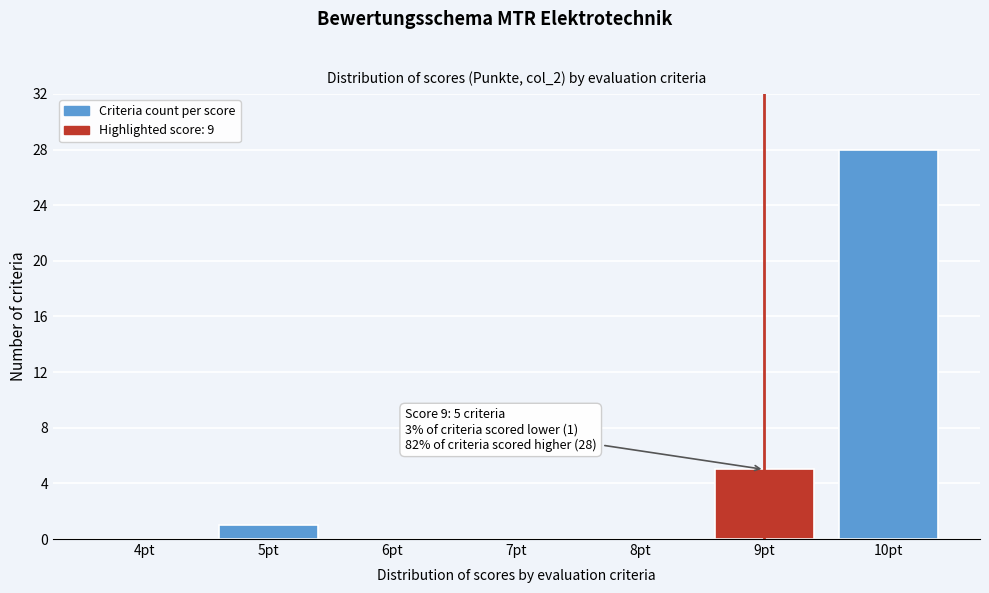

Reading left to right, what are all the values shown in this chart?

4pt=0	5pt=1	6pt=0	7pt=0	8pt=0	9pt=5	10pt=28